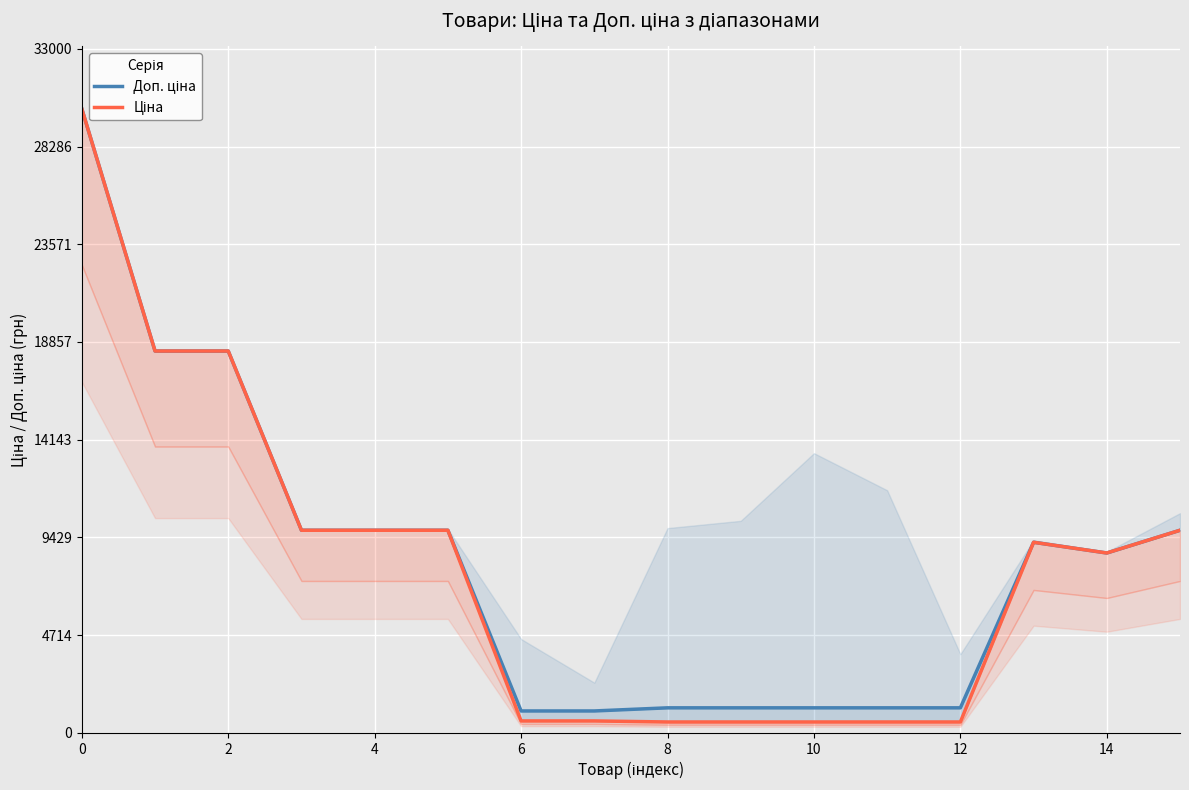

Does the chart display data point markers on the line(s)?

No